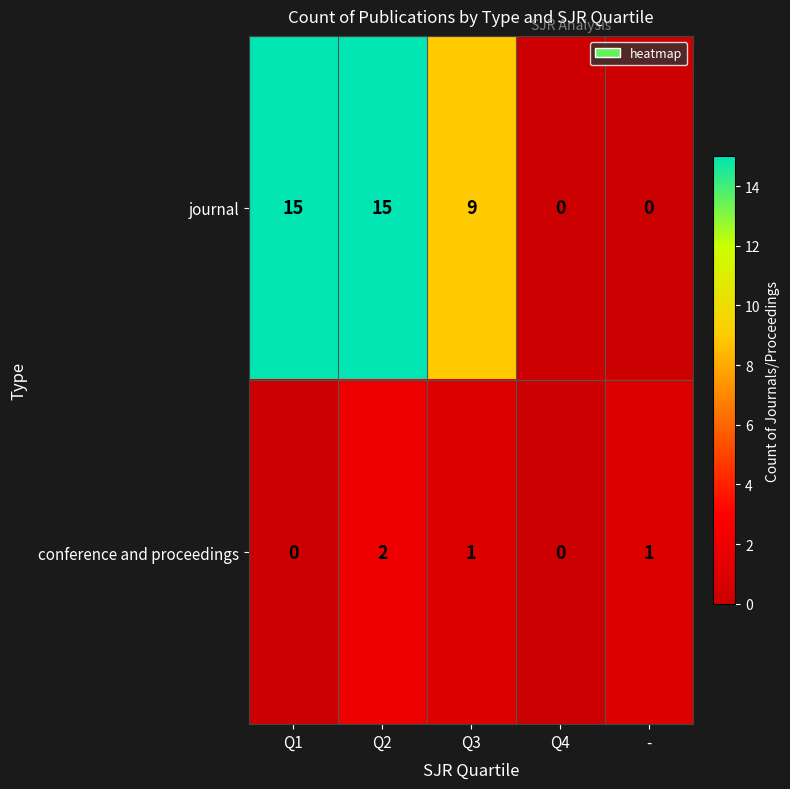

Reading right to left, transcribe all the data shown in this chart.

journal: 0	0	9	15	15
conference and proceedings: 1	0	1	2	0